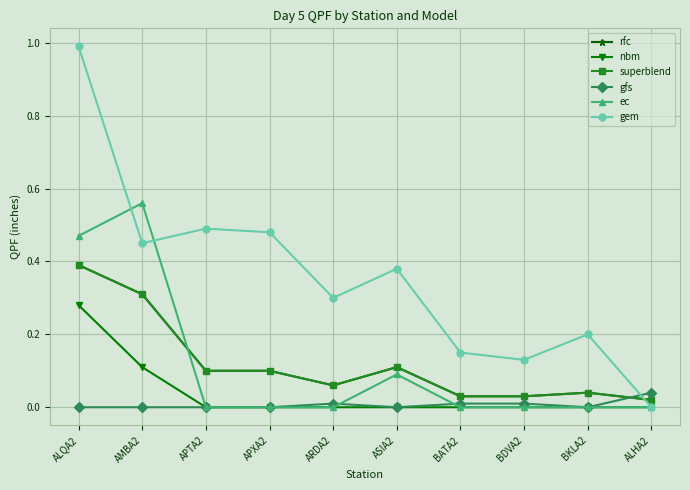

Count the gfs values in the range 0 to 1.

10